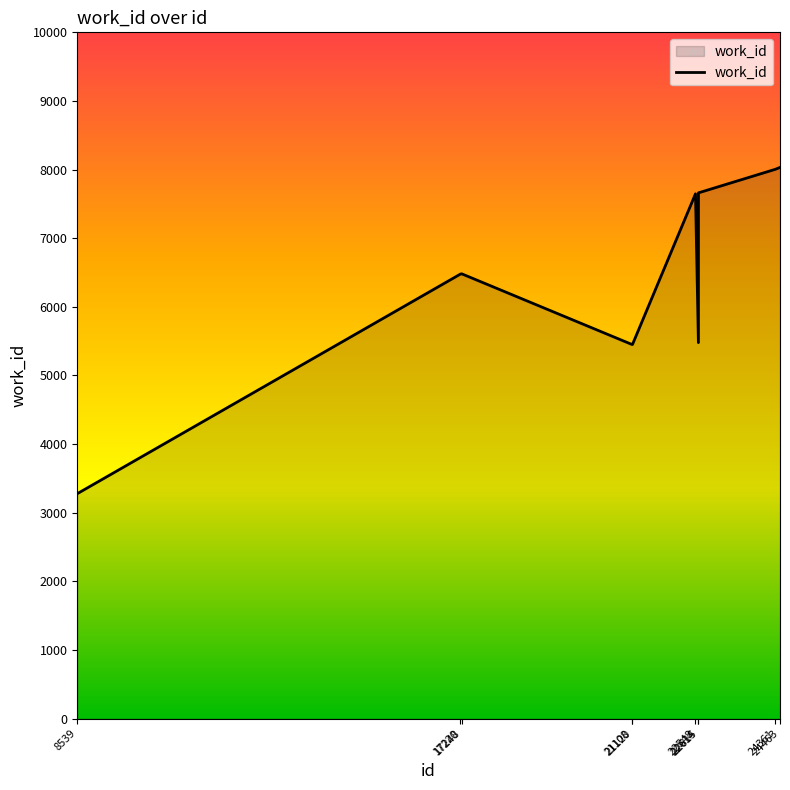

What is the minimum value shown in the chart?

3278